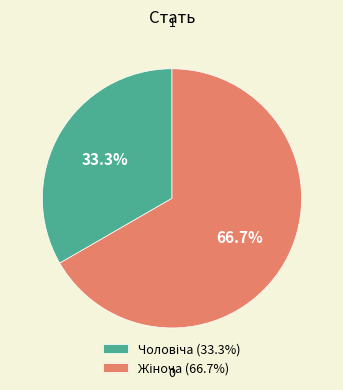

Is there any slice that represents more than half of the pie?

Yes